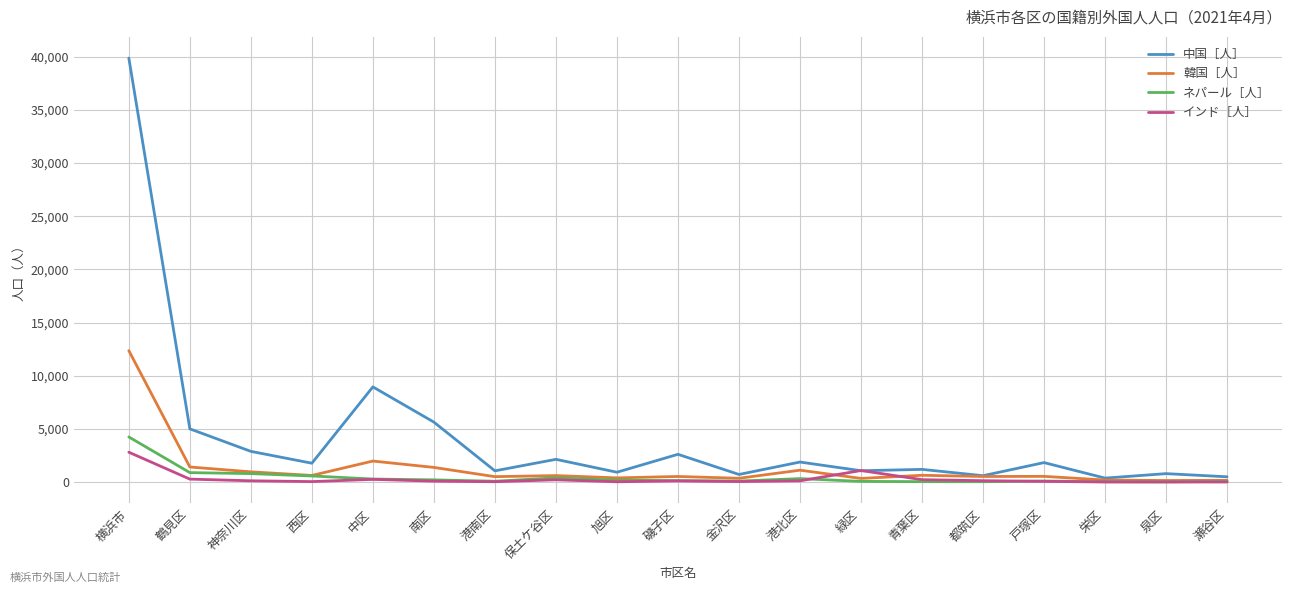

At which category is the sum across all series the highest?

横浜市